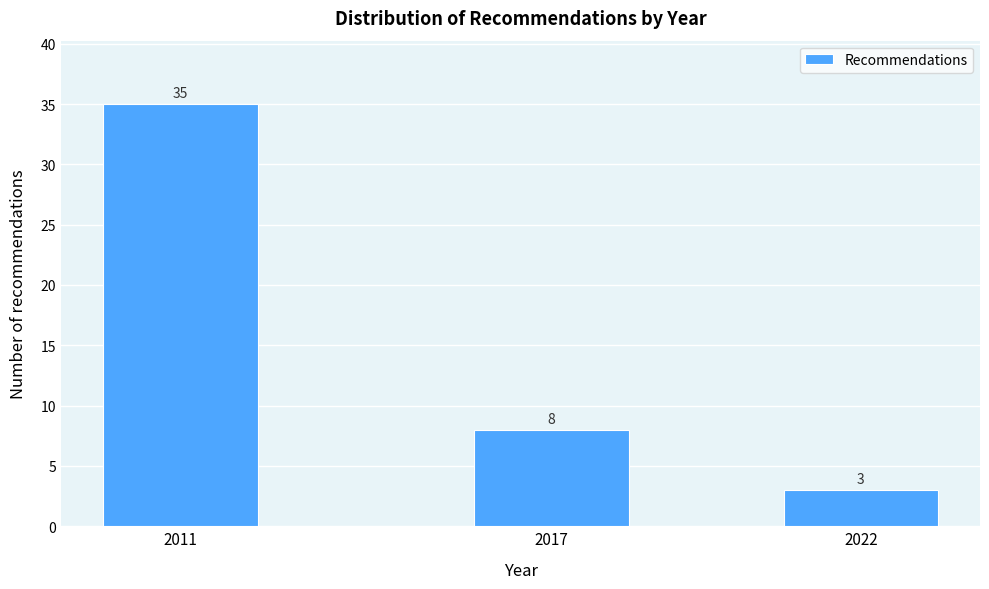

Reading left to right, what are all the values shown in this chart?

2011=35	2017=8	2022=3